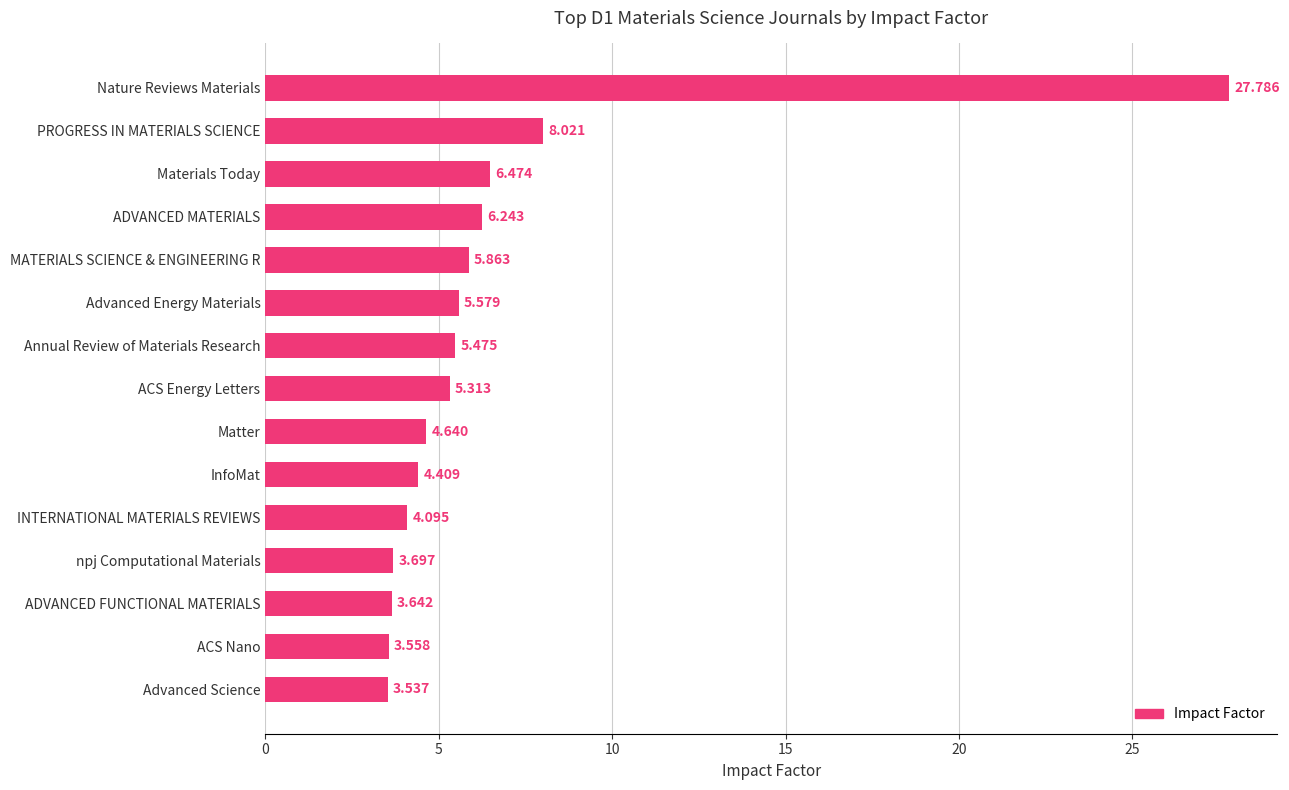

What is the sum of all values?

98.3